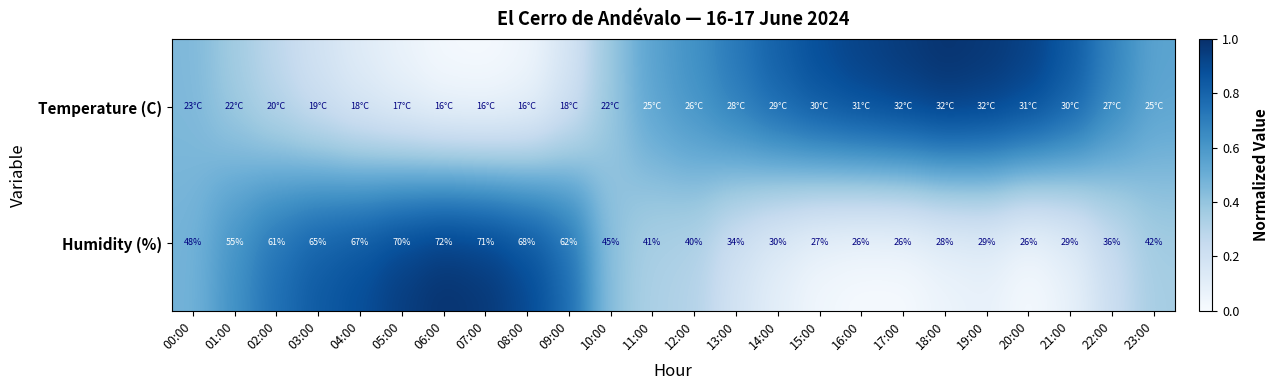

What is the difference between the maximum and second lowest values in the Temperature (C) series?

1.0